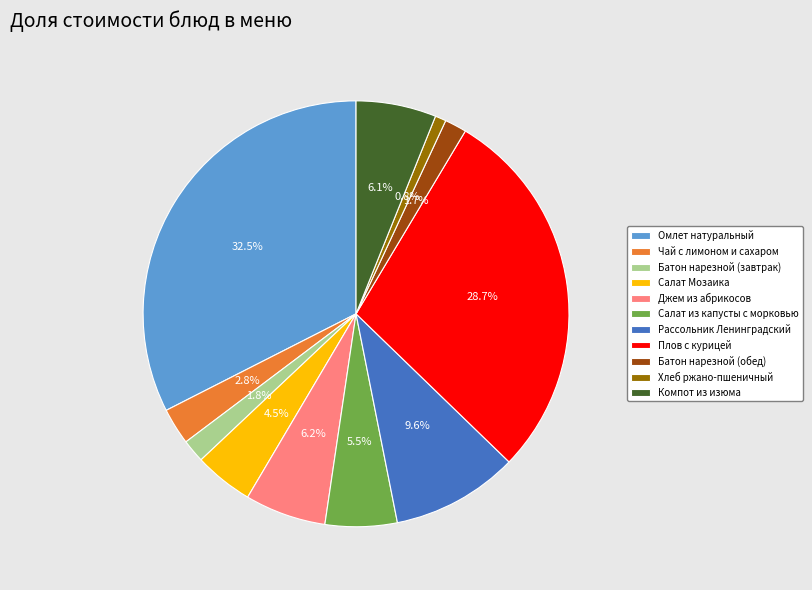

True or false: Рассольник Ленинградский accounts for 17% of the total.

False